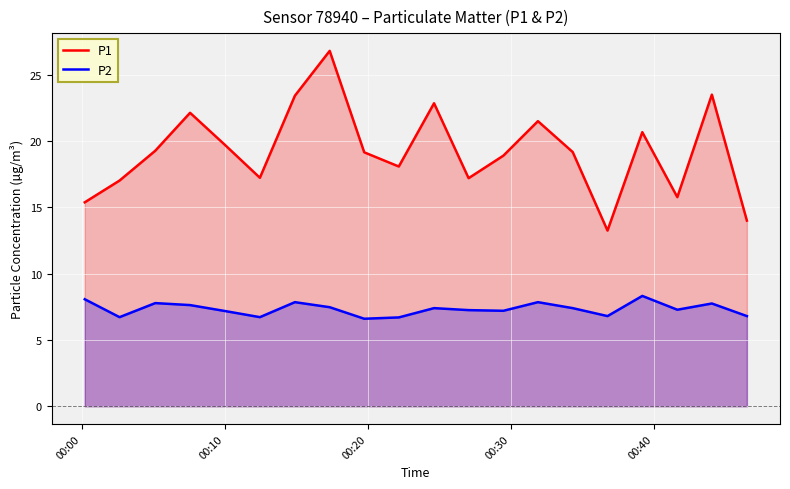

List the series in order of their overall mean, highest first.

P1, P2